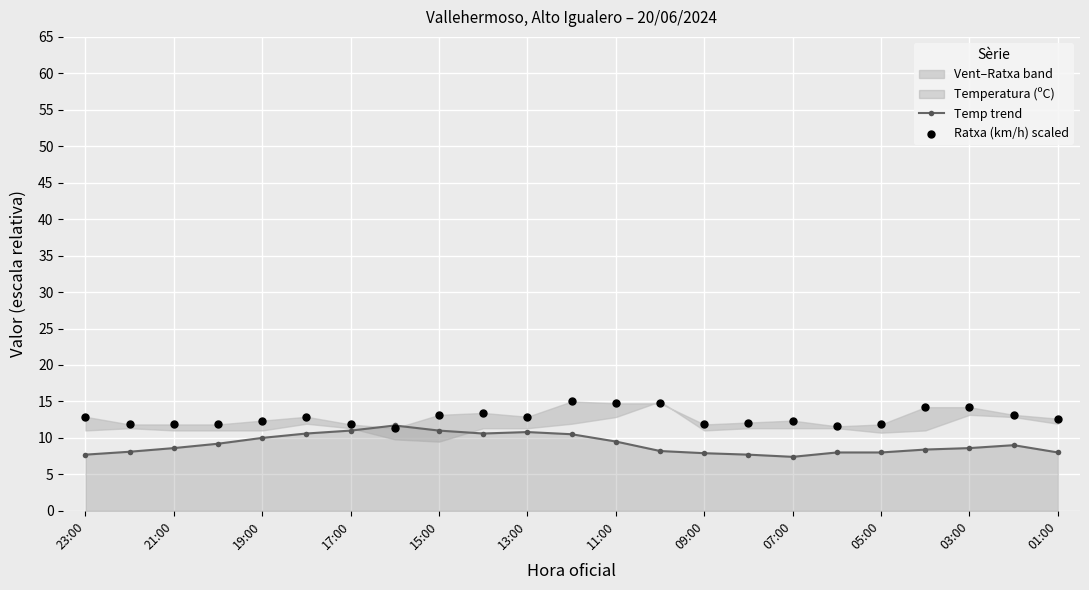

Which series has the largest total across all categories?

Ratxa (km/h) scaled